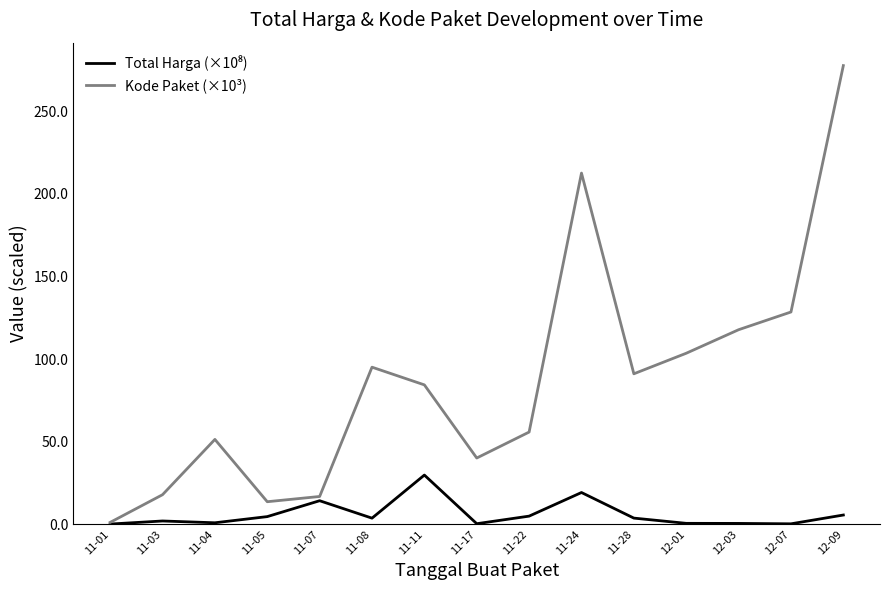

What is the maximum value shown in the chart?

277.7